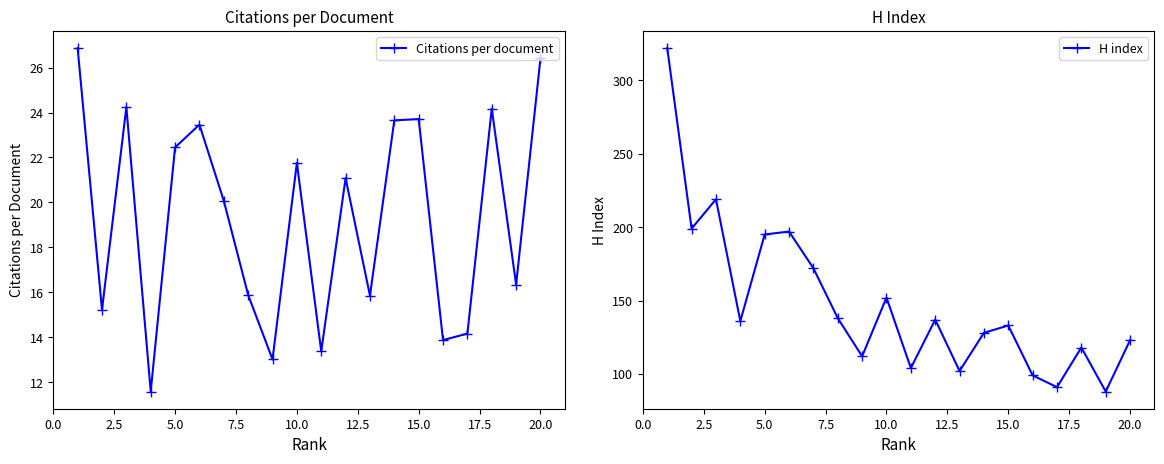

Read the H index value at 15.0.

133